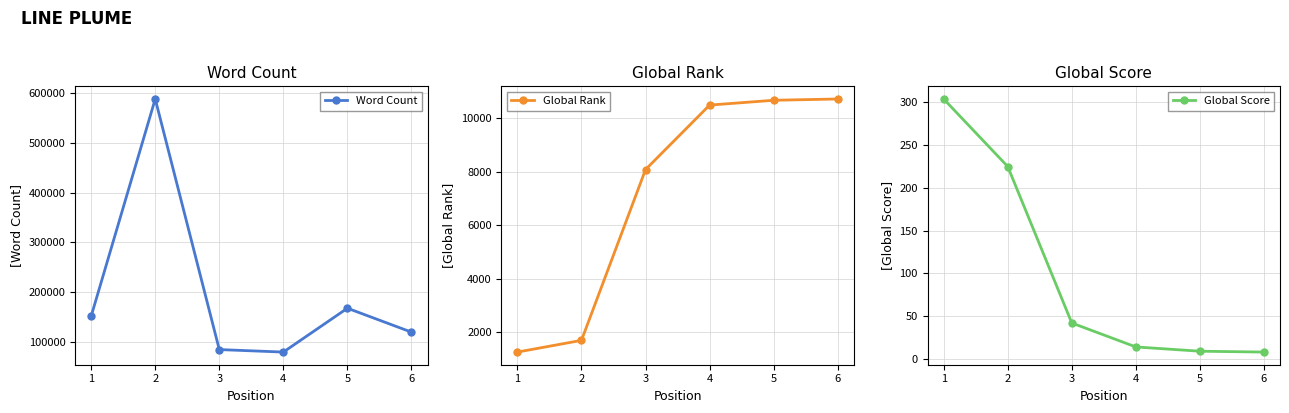

The Word Count series shows 86871 at 5. True or false?

False